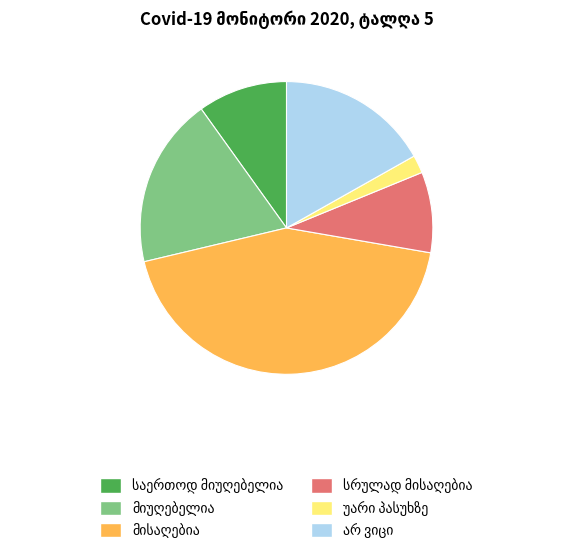

Does any single category account for the majority?

No